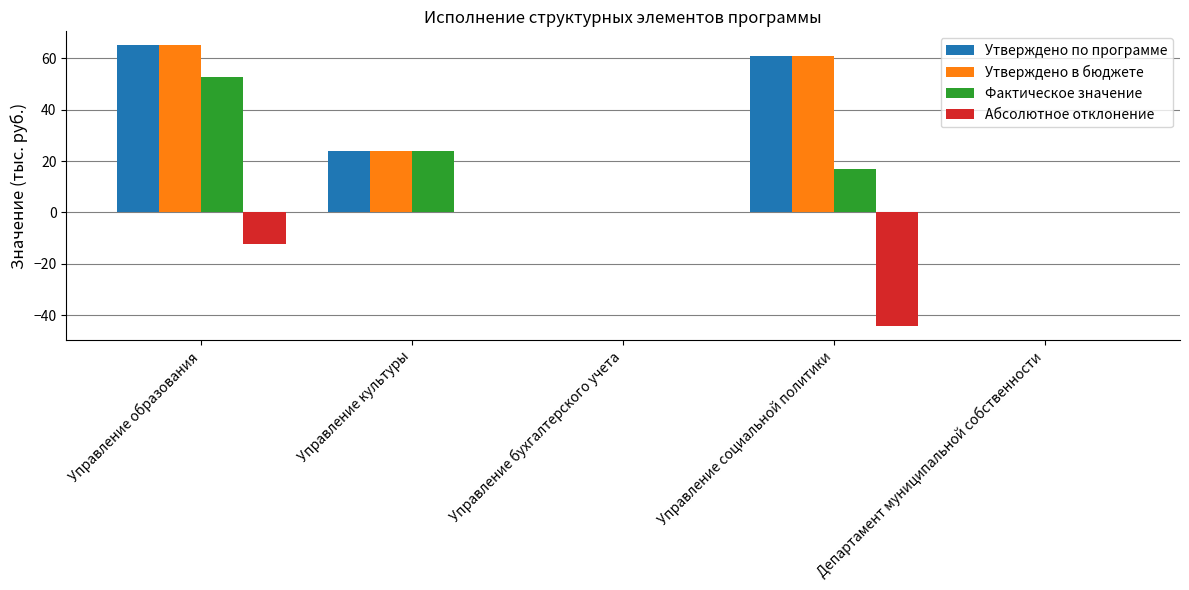

What is the sum of all Абсолютное отклонение values?

-56.5